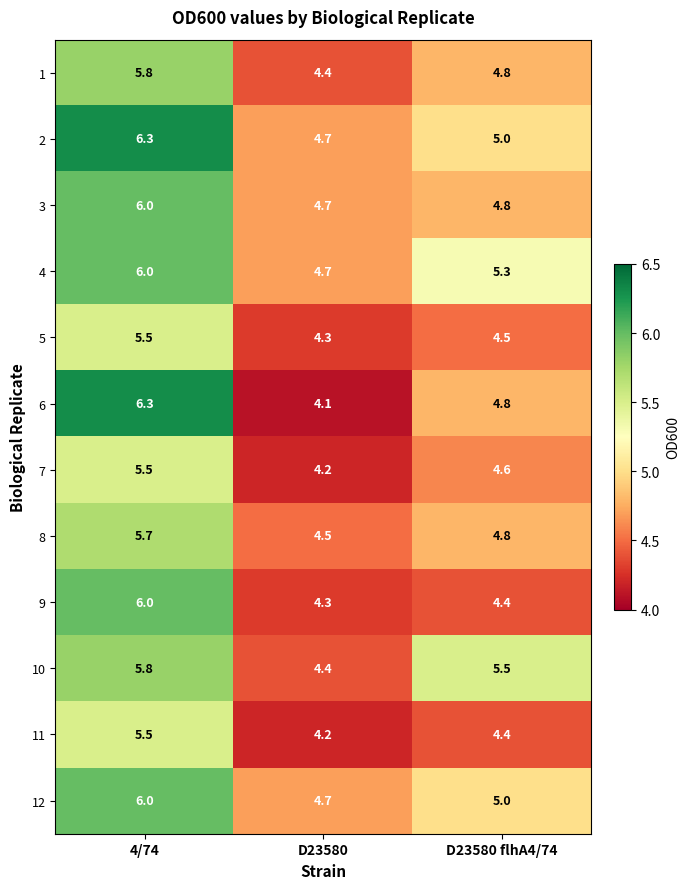

Which category has the lowest value across all series?

D23580